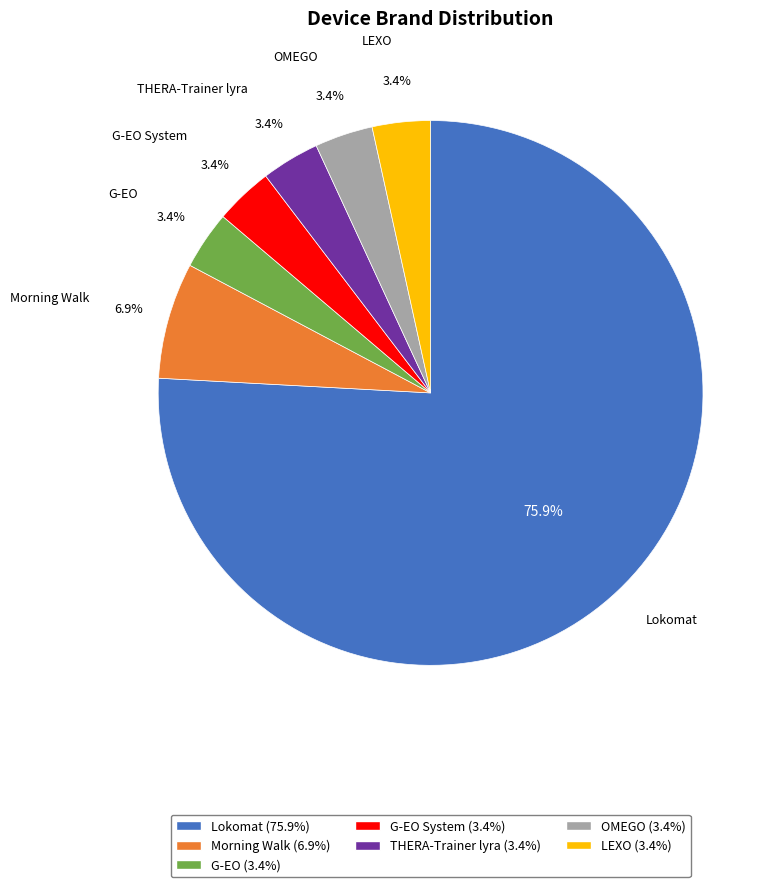

What percentage is NOT represented by THERA-Trainer lyra (3.4%)?

96.6%